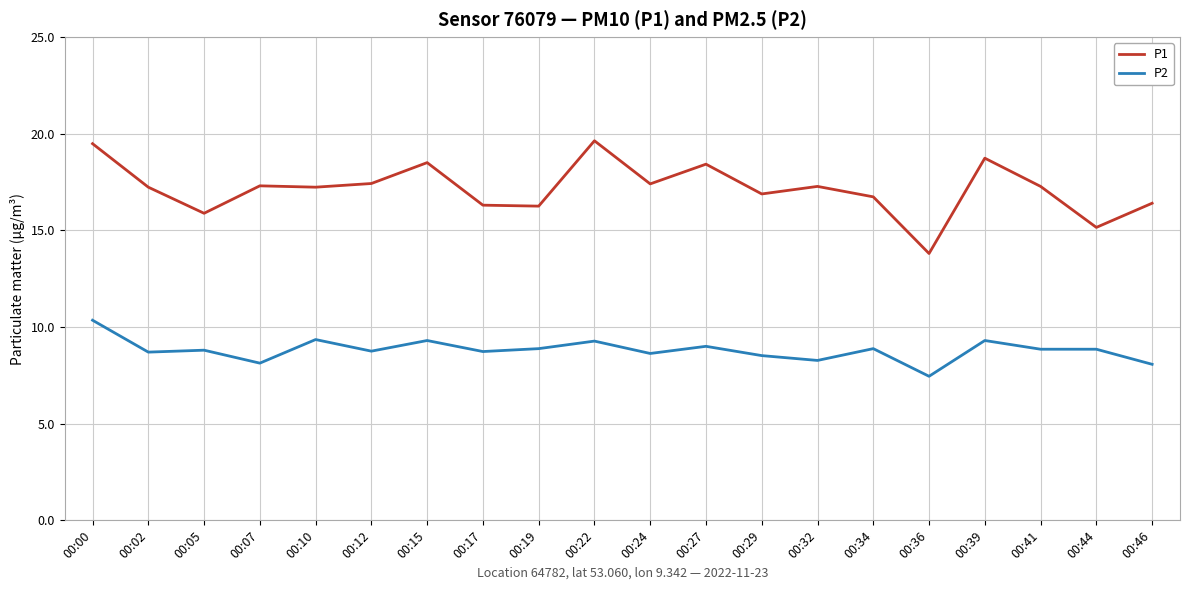

The value of P2 at 00:46 is 11.8. True or false?

False